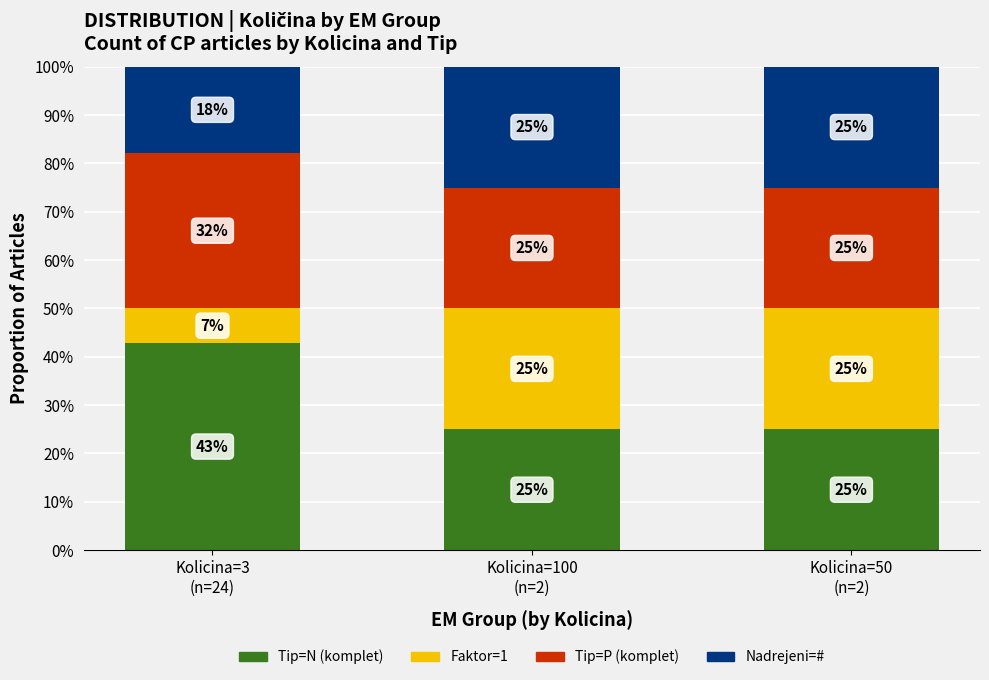

At how many categories does at least one series exceed 0?

3